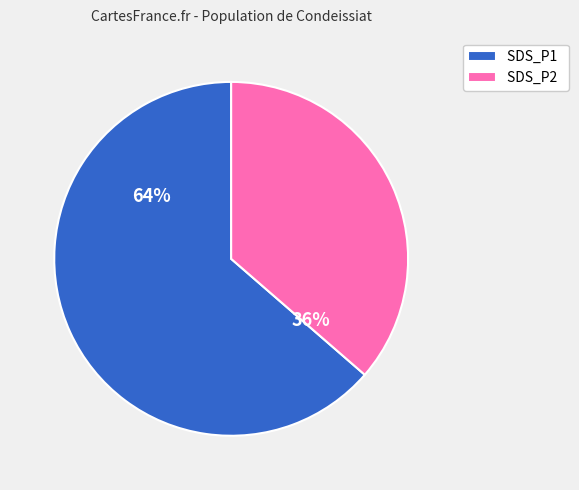

Does any single category account for the majority?

Yes